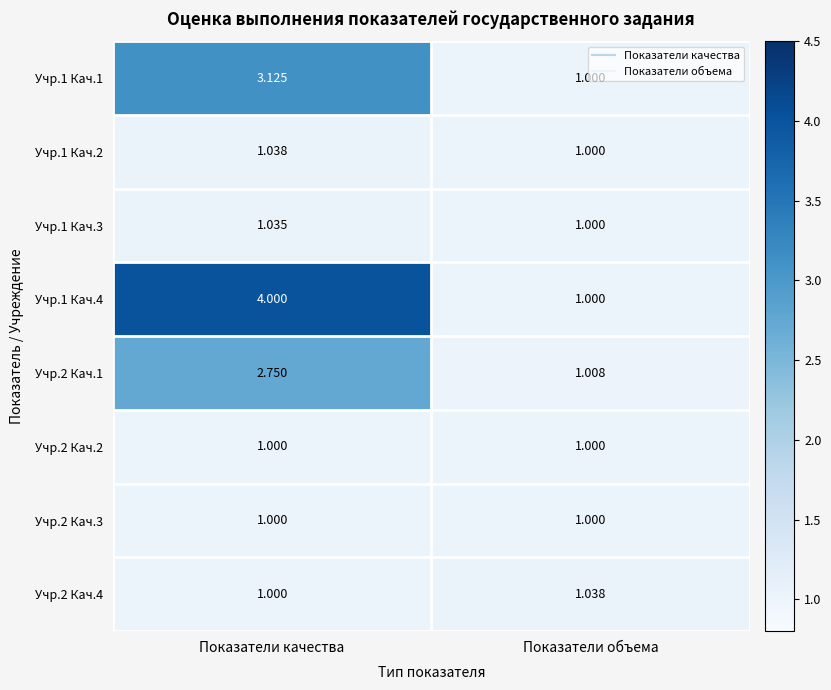

At which label does Учр.2 Кач.4 reach its minimum?

Показатели качества